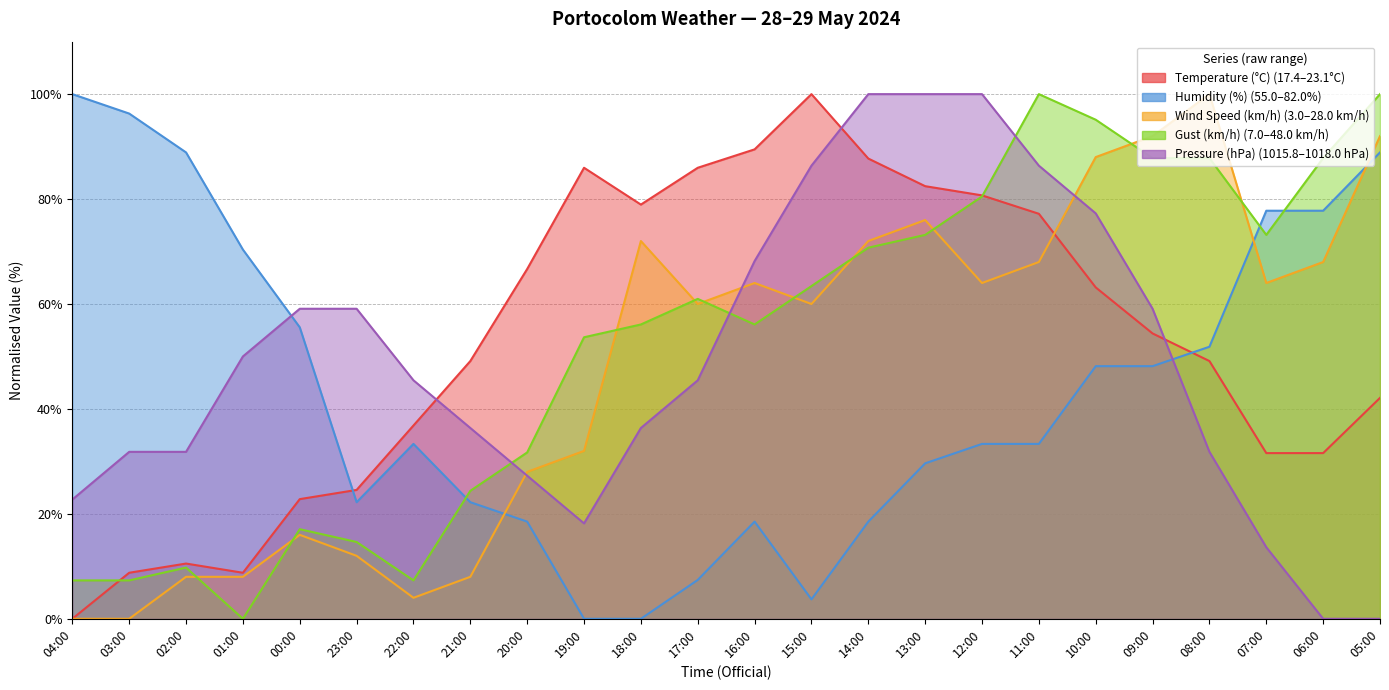

At which label does Temperature (°C) first exceed 54?

20:00